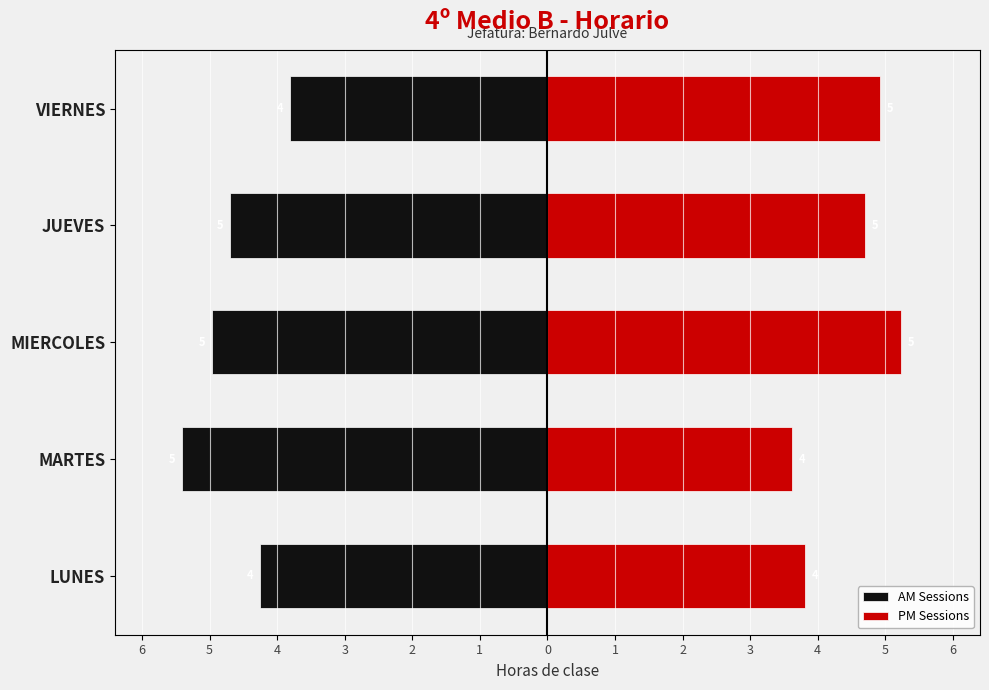

How many AM Sessions values are between -4 and -3?

1